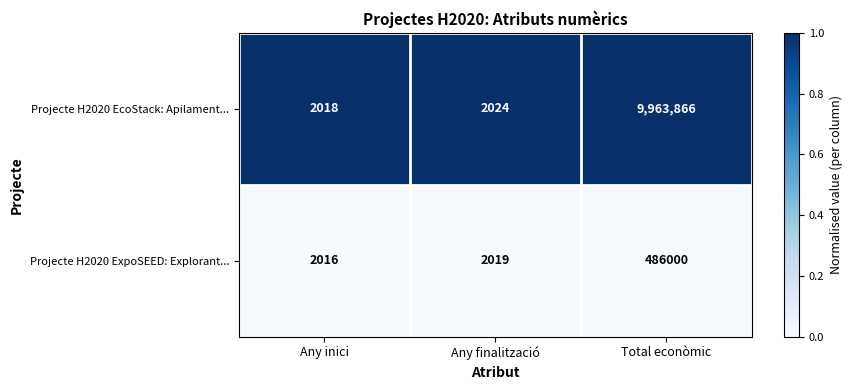

At which label is Projecte H2020 ExpoSEED: Explorant... closest to 244008?

Any finalització